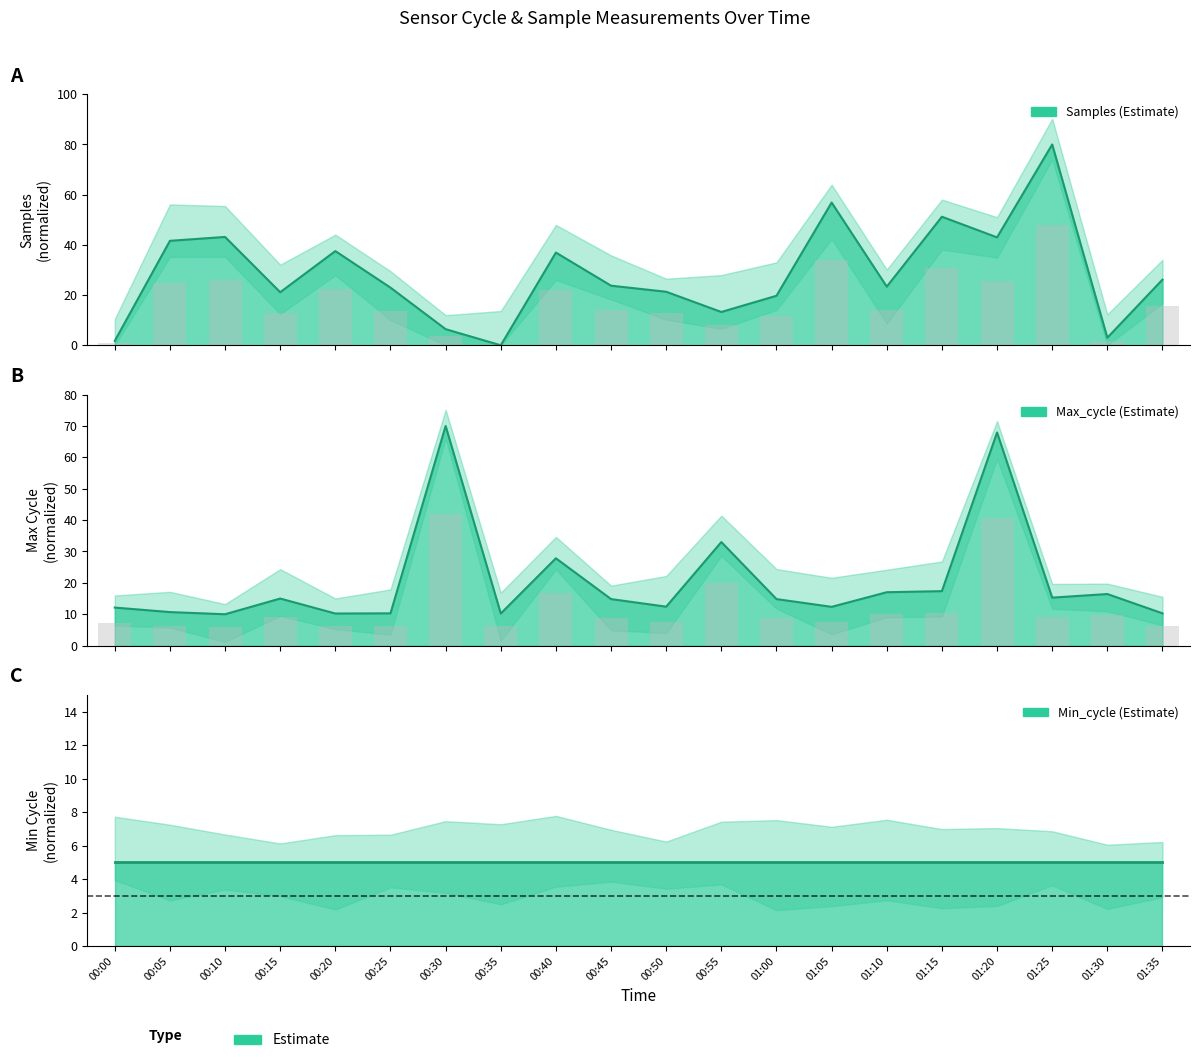

Between 00:10 and 00:55, which is larger?

00:10